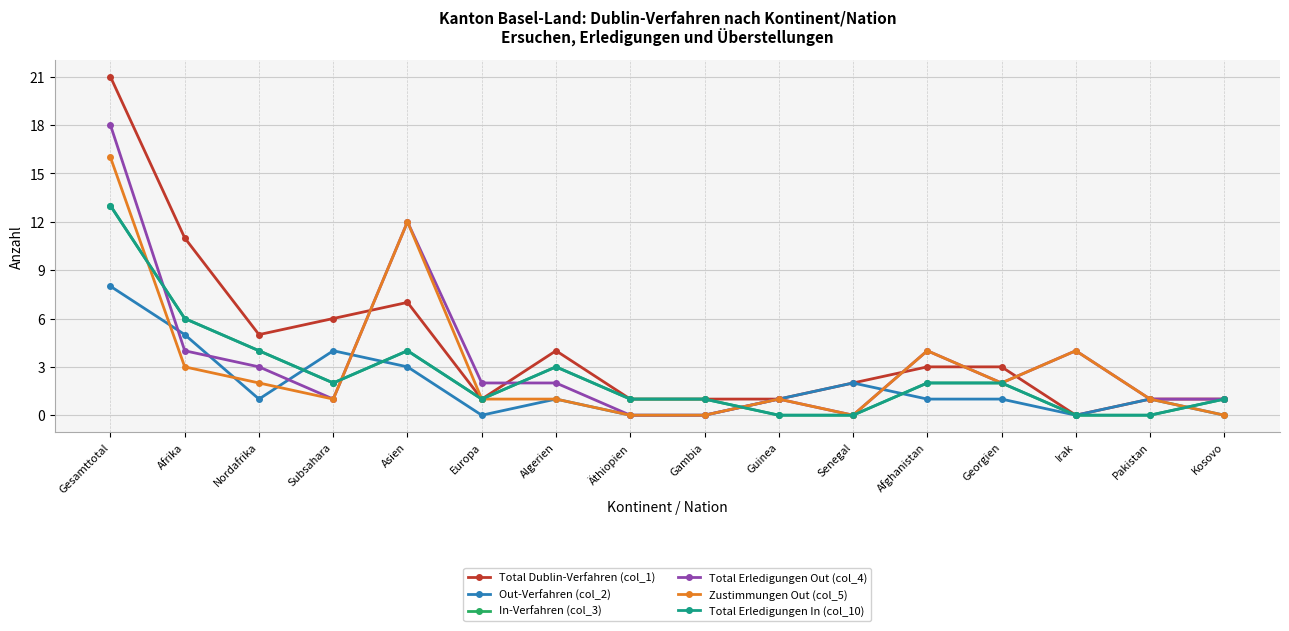

How many data points in Zustimmungen Out (col_5) are less than 1?

4